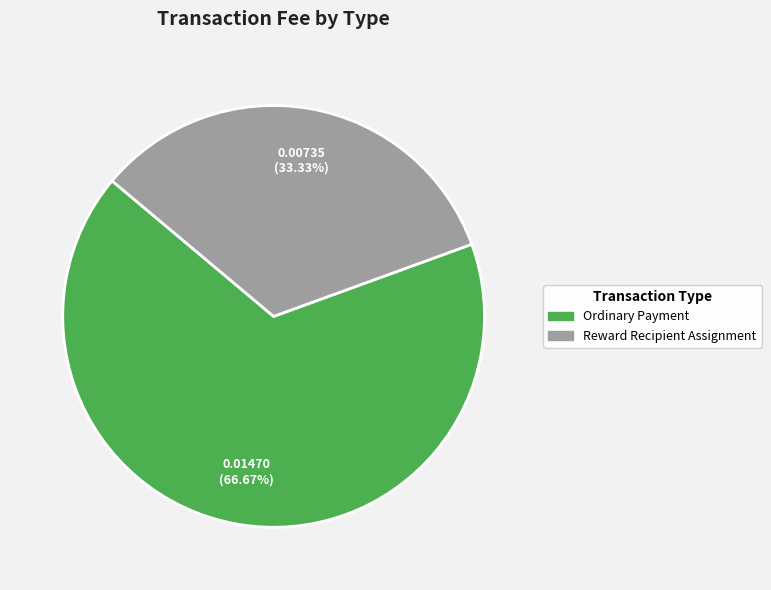

How many slices are in this pie chart?

2